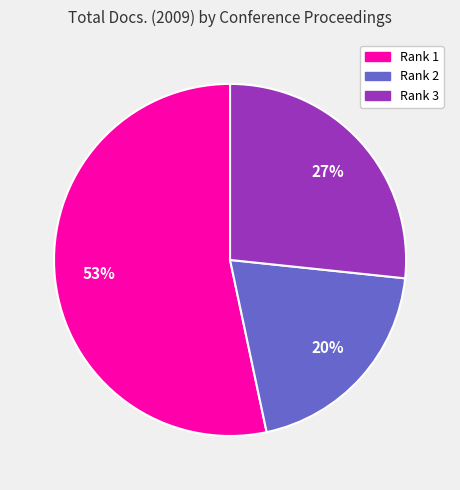

Count the number of slices in the pie.

3